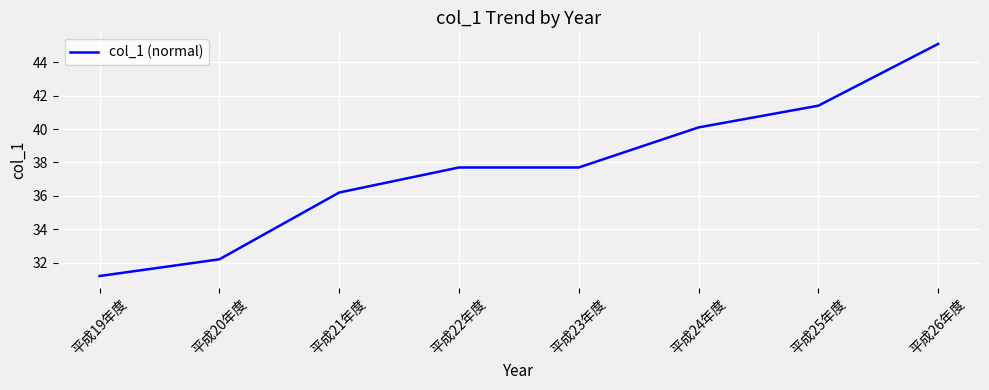

What position from the left is 平成25年度?

7